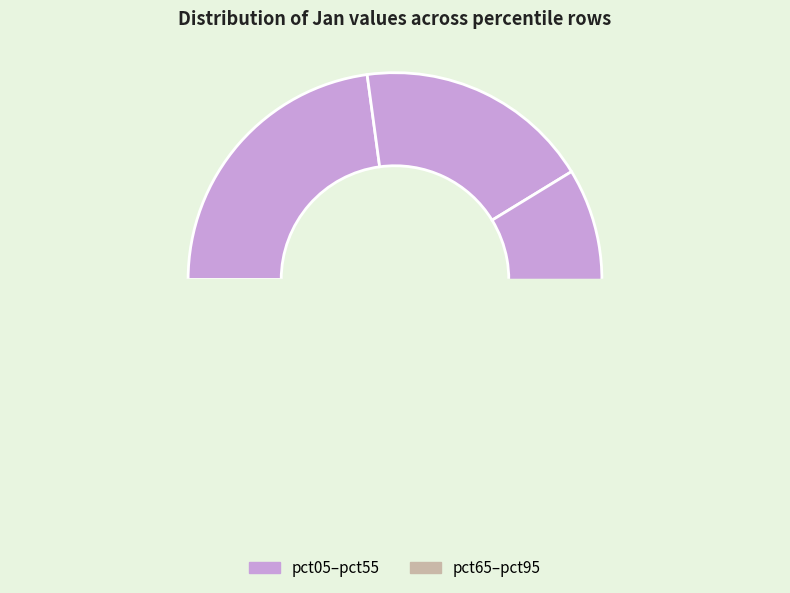

What is the change in value from pct85 to pct95?

-0.4